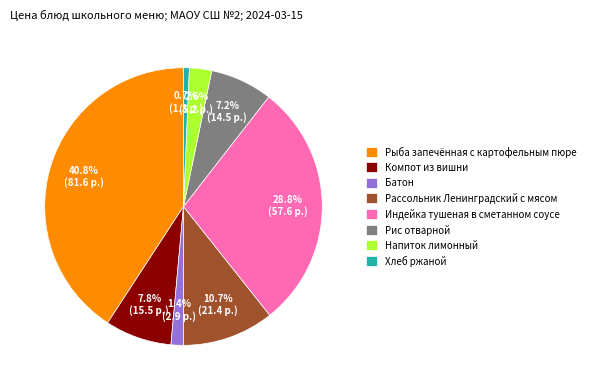

Count the number of slices in the pie.

8